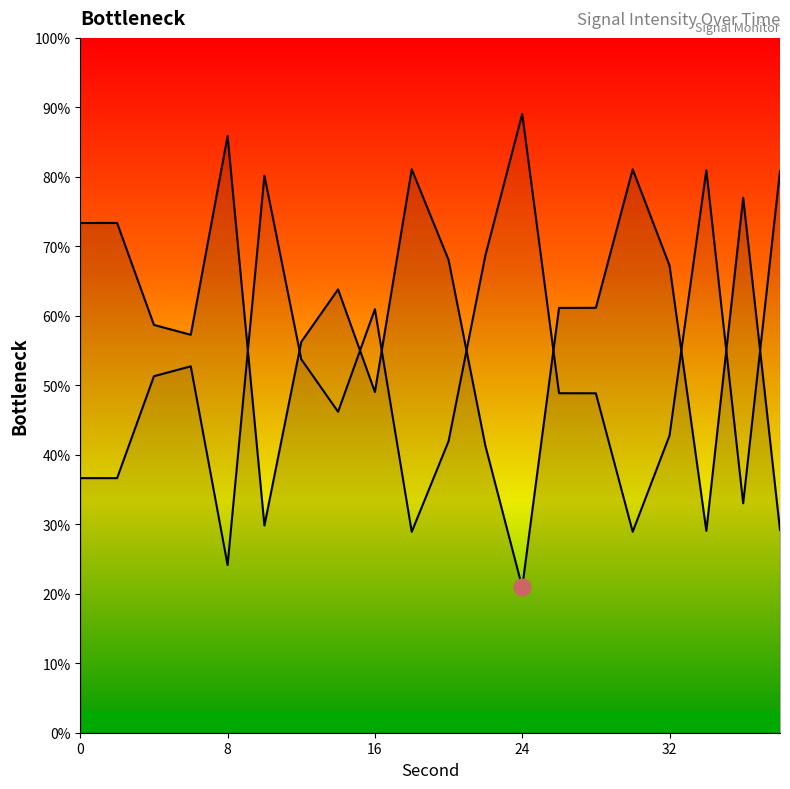

Approximately how many times larger is the value at 26 compared to 28?

1.0